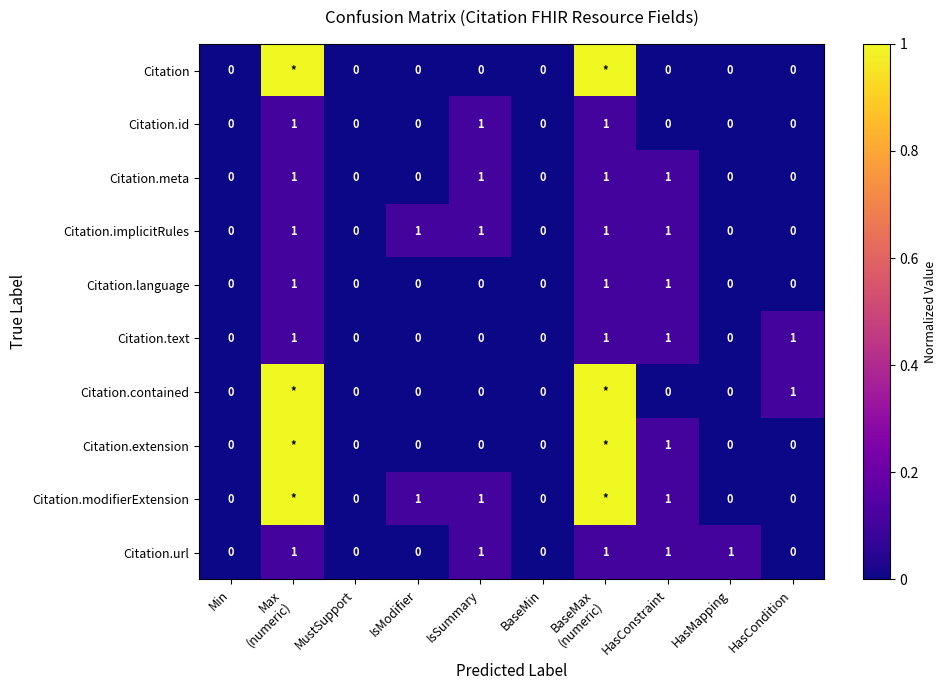

Which series changed the most between BaseMin and HasMapping?

Citation.url